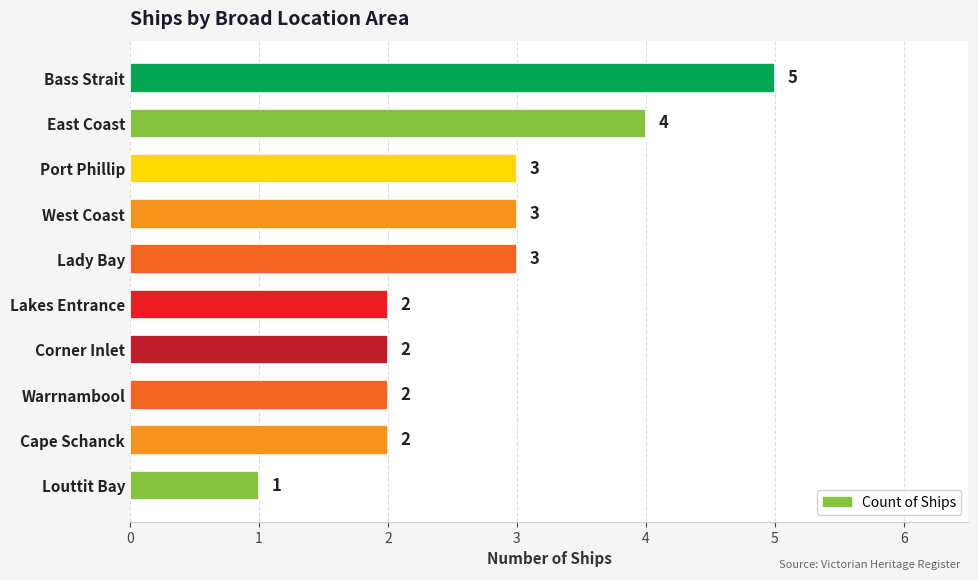

How many values are below 3?

5